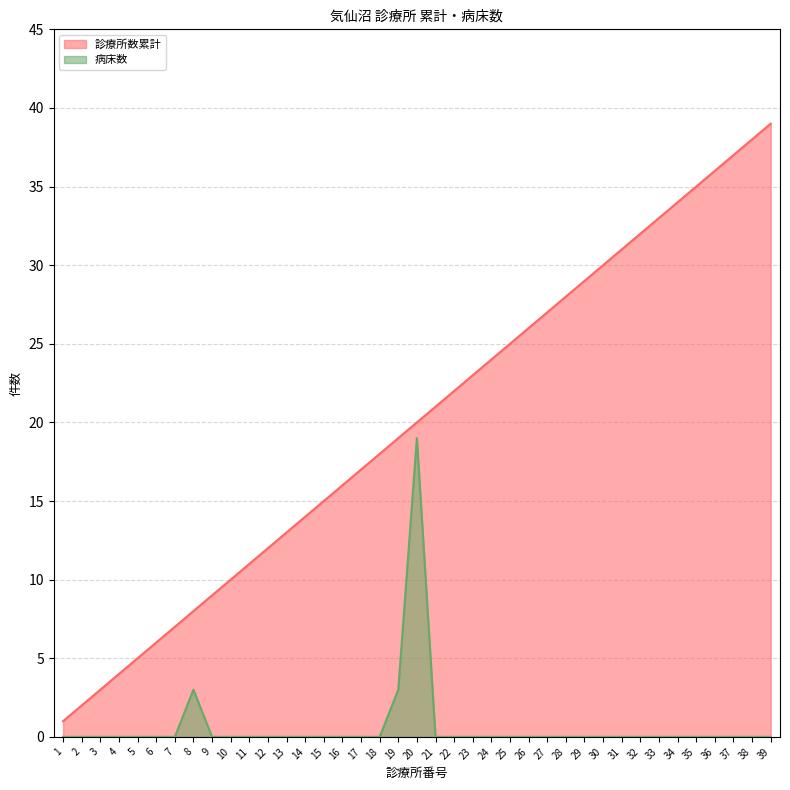

How many values in the 診療所数累計 series are below 20?

19